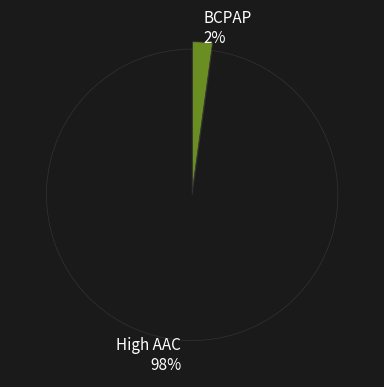

Count the number of slices in the pie.

2